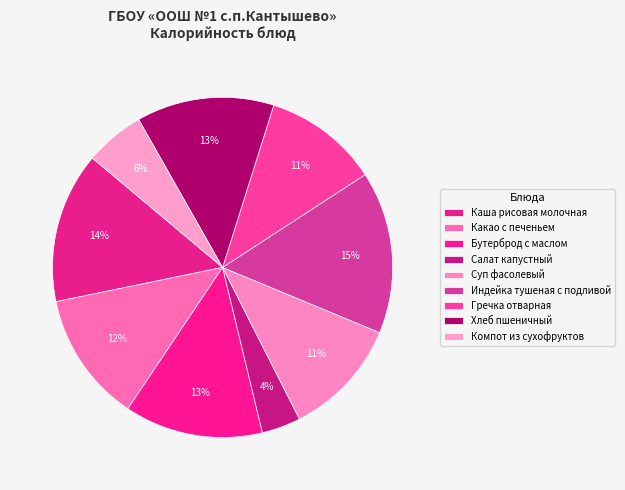

Is it true that Хлеб пшеничный is 13% of the pie?

True